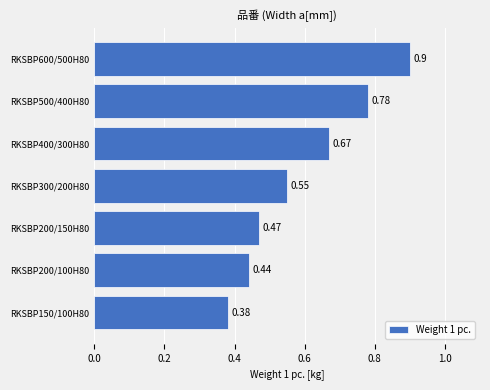

What is the change in value from RKSBP300/200H80 to RKSBP400/300H80?

+0.1